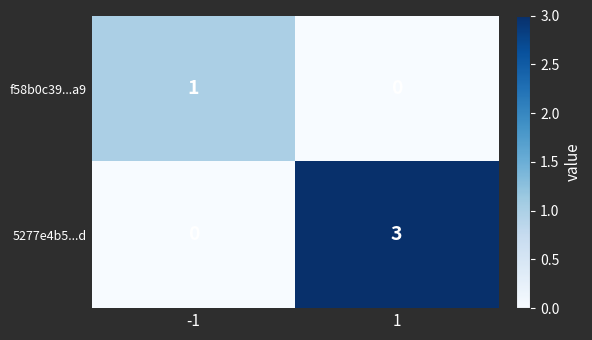

Reading left to right, what are all the values shown in this chart?

f58b0c39...a9: -1=1	1=0
5277e4b5...d: -1=0	1=3